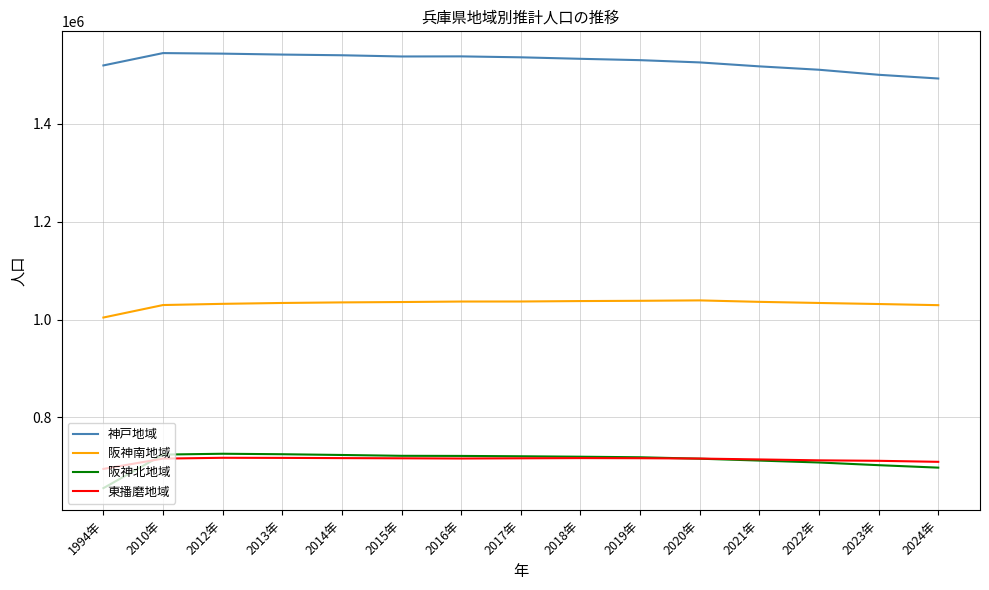

Which label corresponds to the smallest value in the chart?

1994年